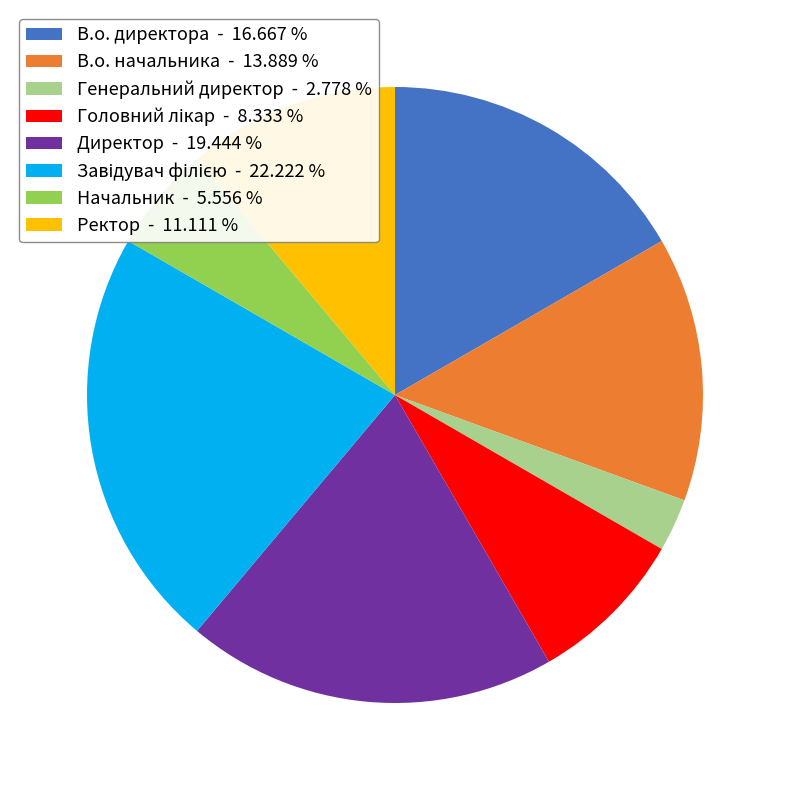

Is there a majority slice in this chart?

No